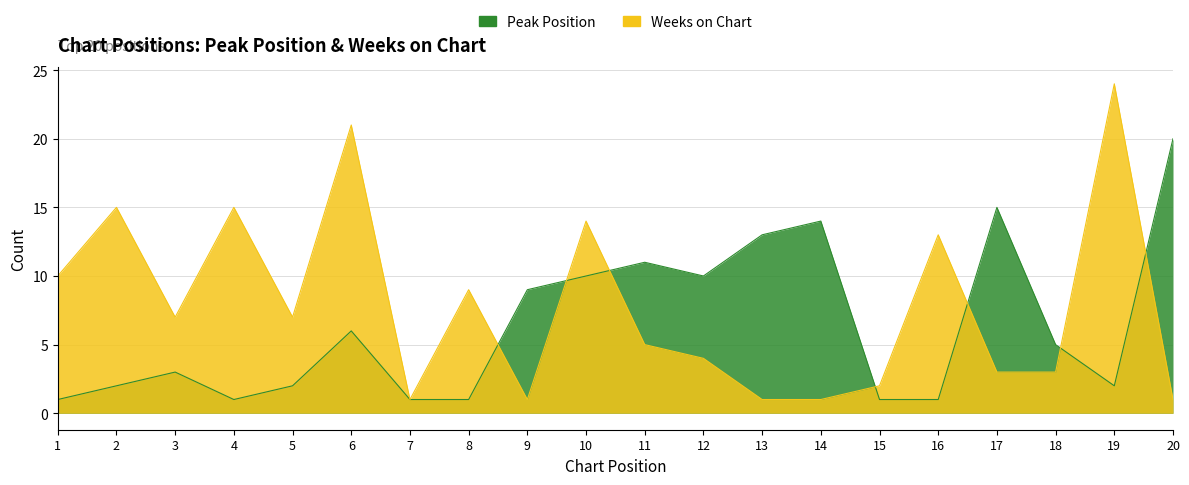

Where is Weeks on Chart nearest to the value 12?

16